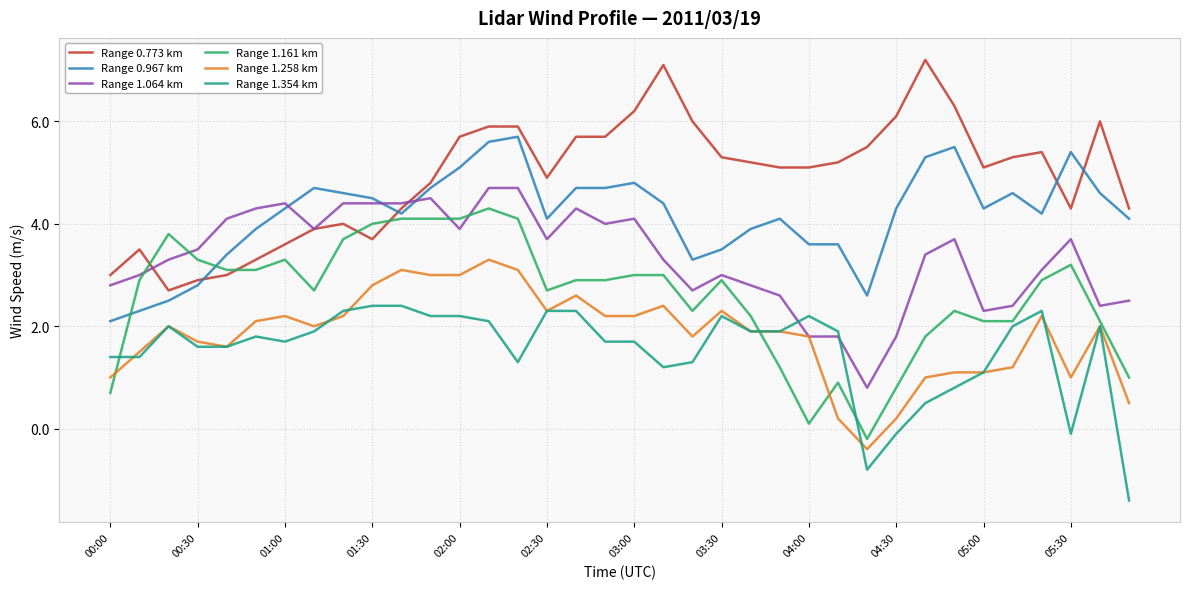

How many series are shown in this chart?

6